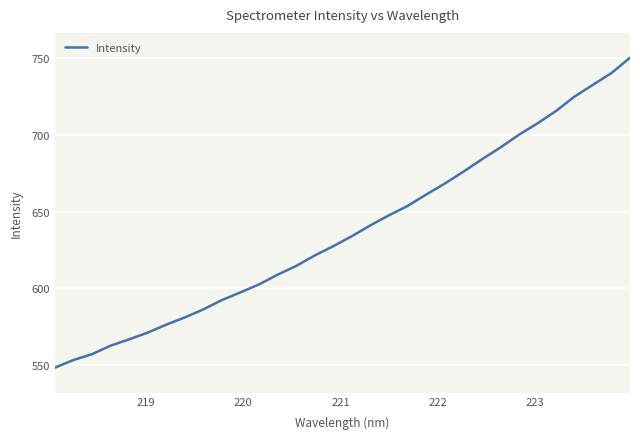

How many lines are shown in the chart?

1